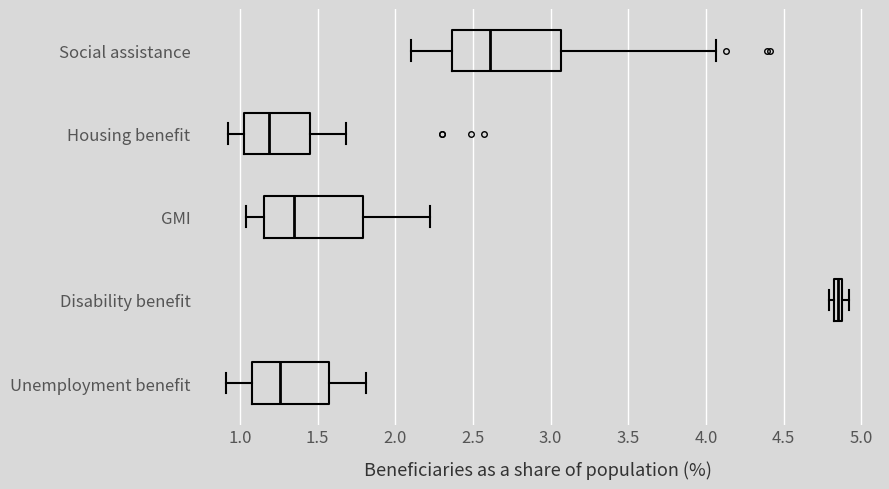

Where does the right whisker of the box for Social assistance end on the x-axis? The values are not printed on the chart, so give them approximately, as read against the axis.

4.05